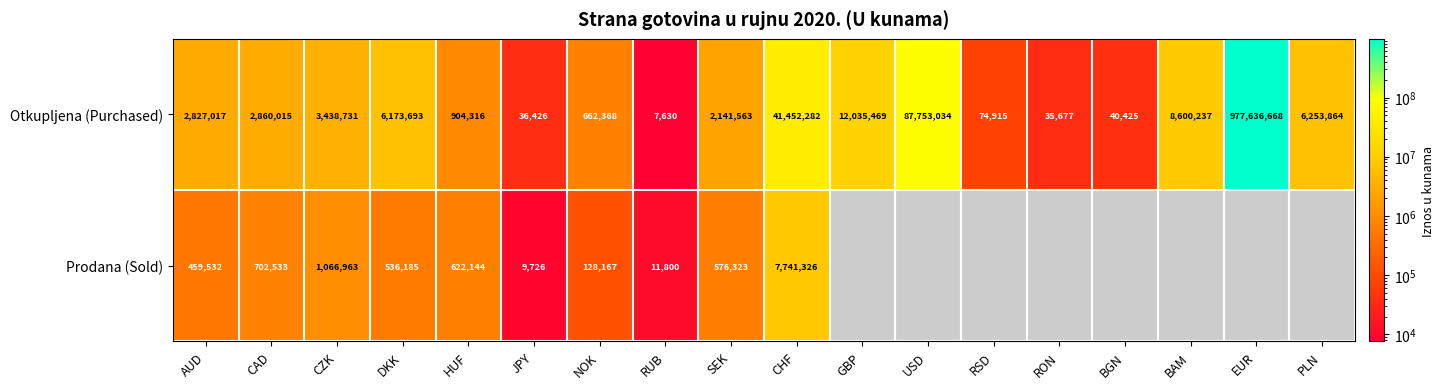

The Prodana (Sold) series shows 924215 at CAD. True or false?

False